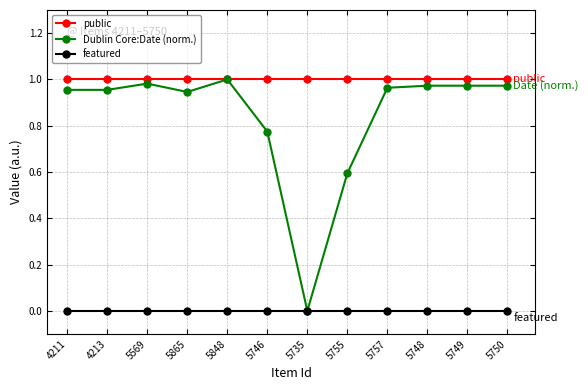

True or false: featured and public cross at least once.

False